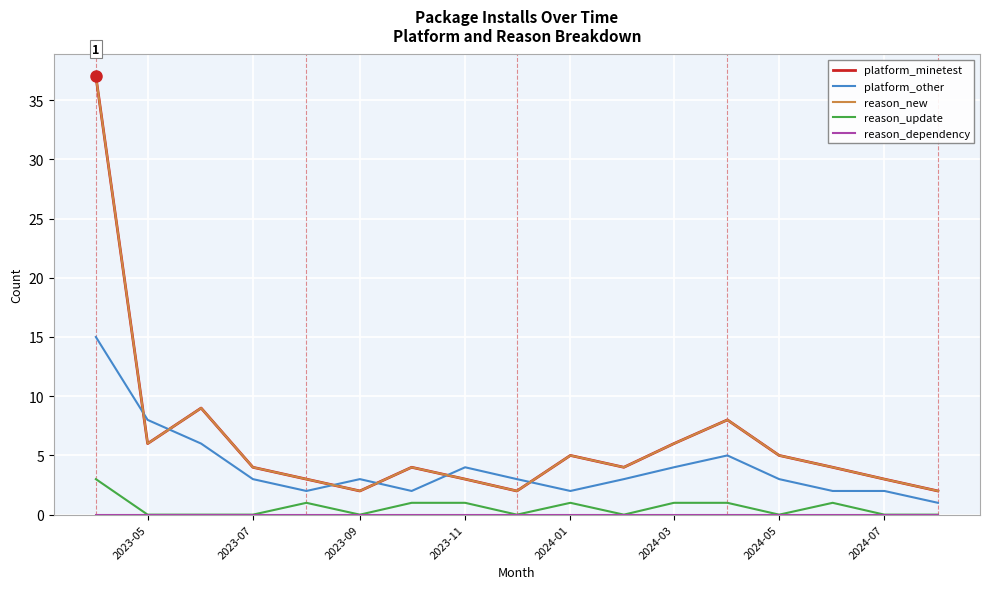

Is this an area chart (filled region under the line)?

No